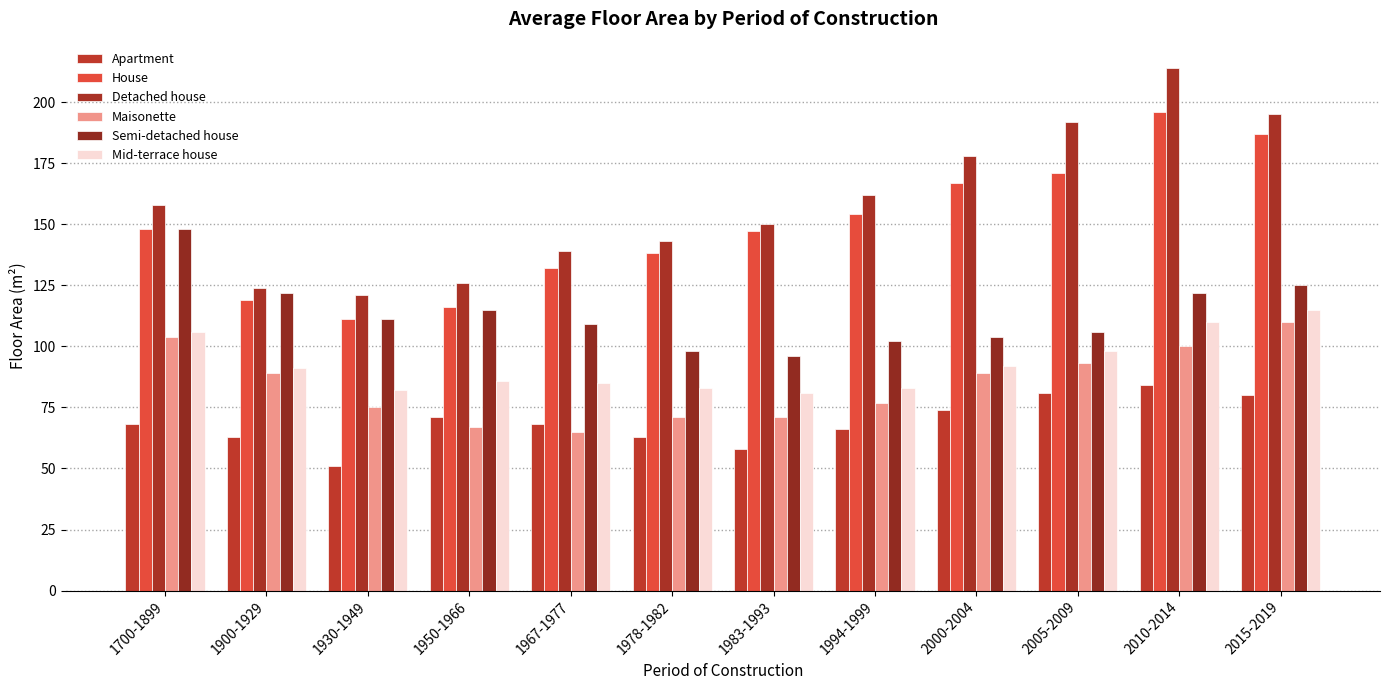

What is the label of the 9th bar from the left?

2000-2004